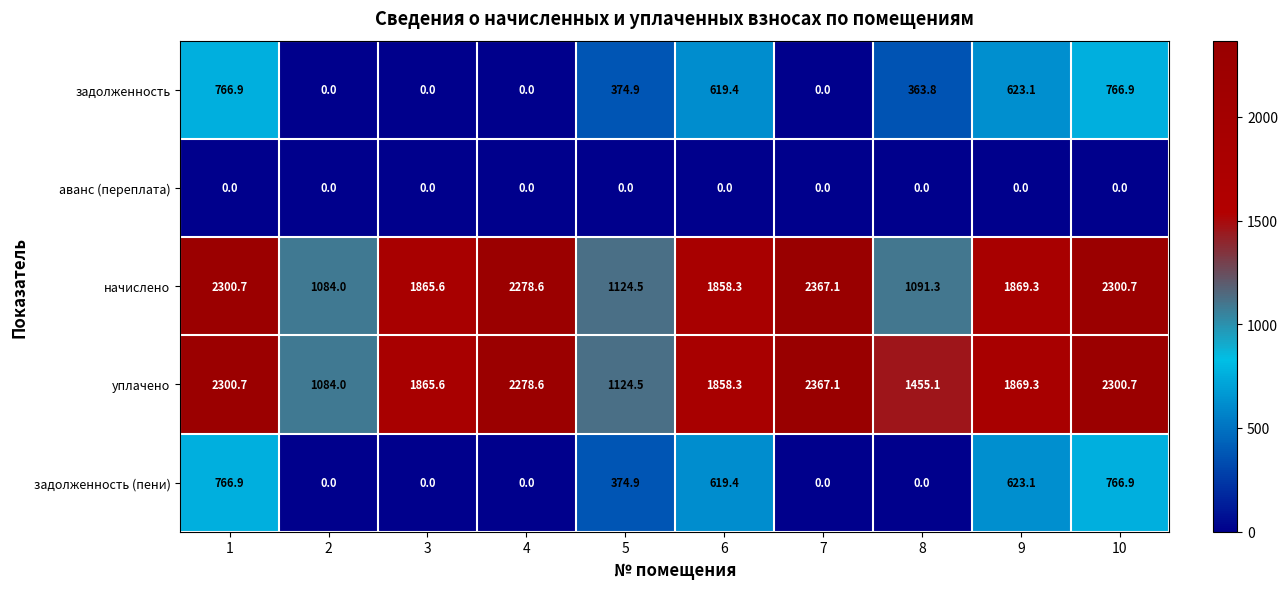

At how many categories does at least one series exceed 70?

10